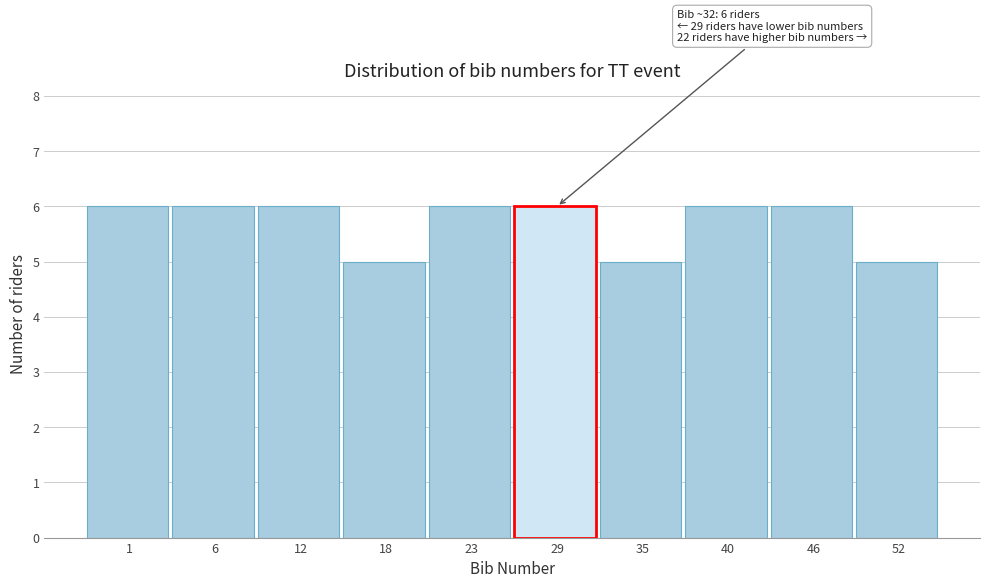

Reading left to right, extract all data points from this chart.

6	6	6	5	6	6	5	6	6	5